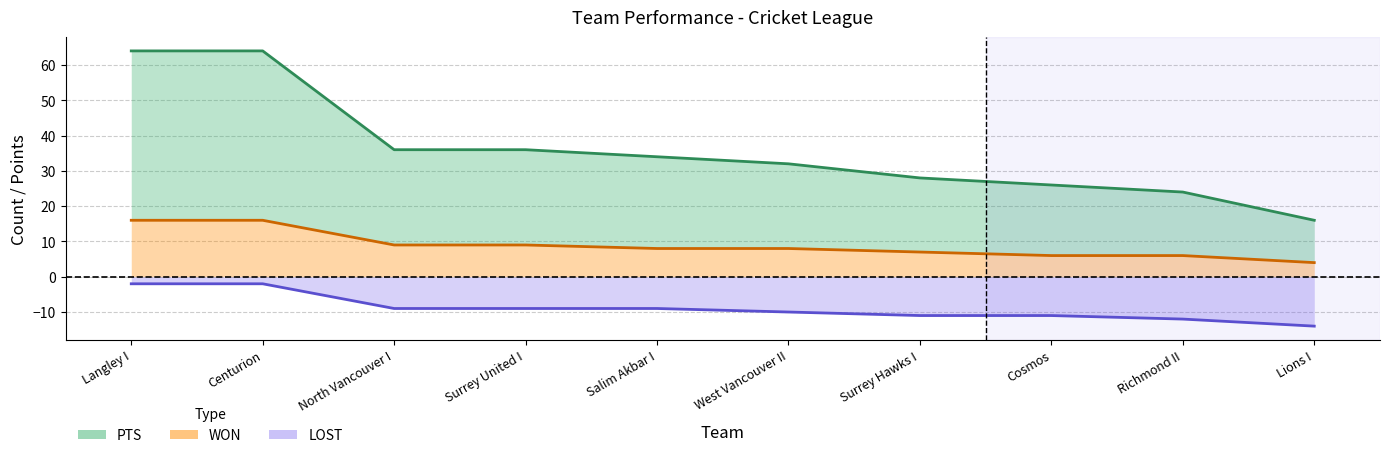

Is it true that LOST equals -1 at Langley I?

False